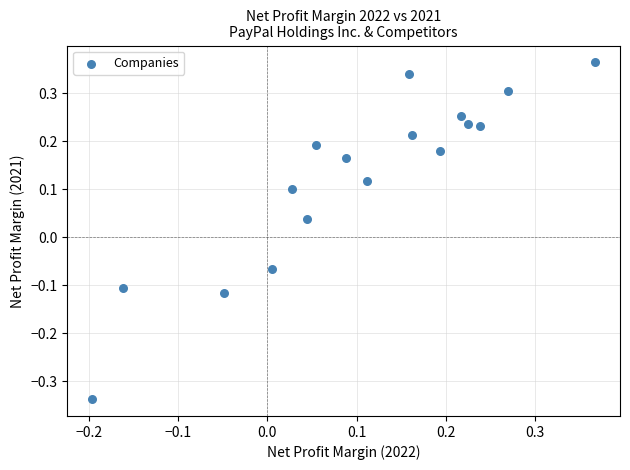

What is the range of Y values (max minus min)?

0.7